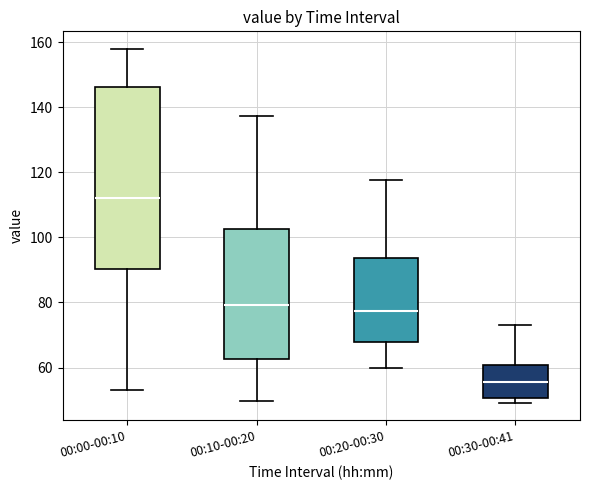

Which box is the tallest, from its lower edge to its upper edge?

00:00-00:10